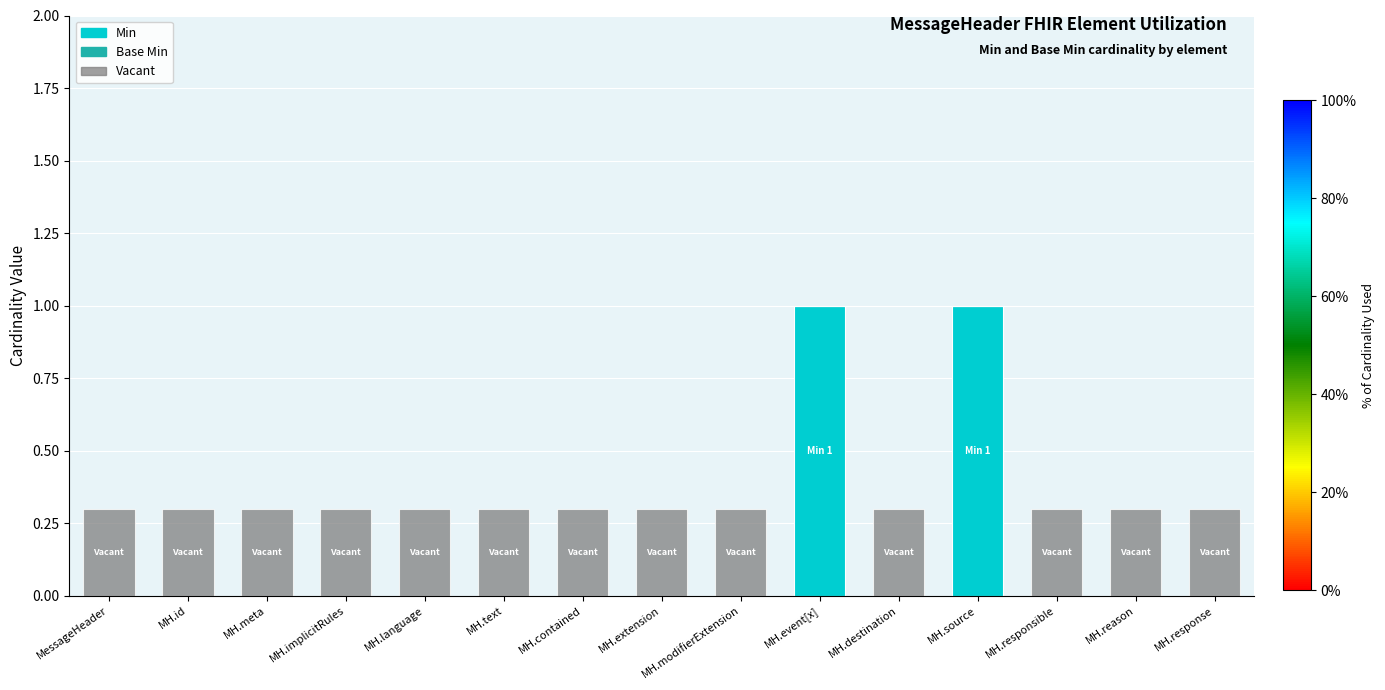

The Min series shows 1.5 at MH.source. True or false?

False